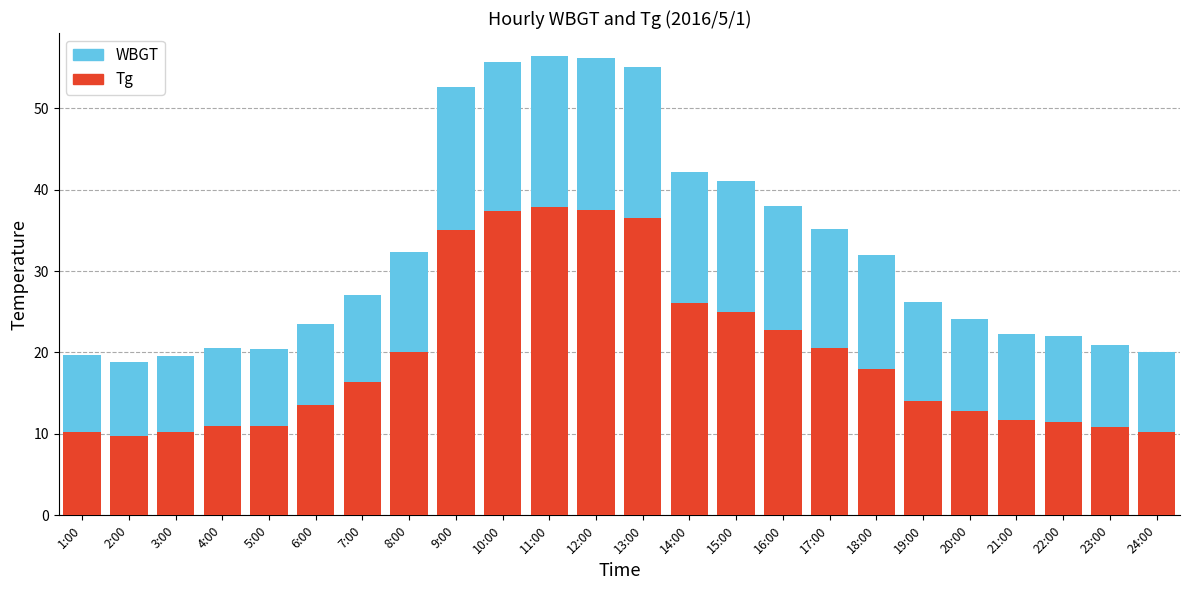

How many values in the Tg series are below 16?

12